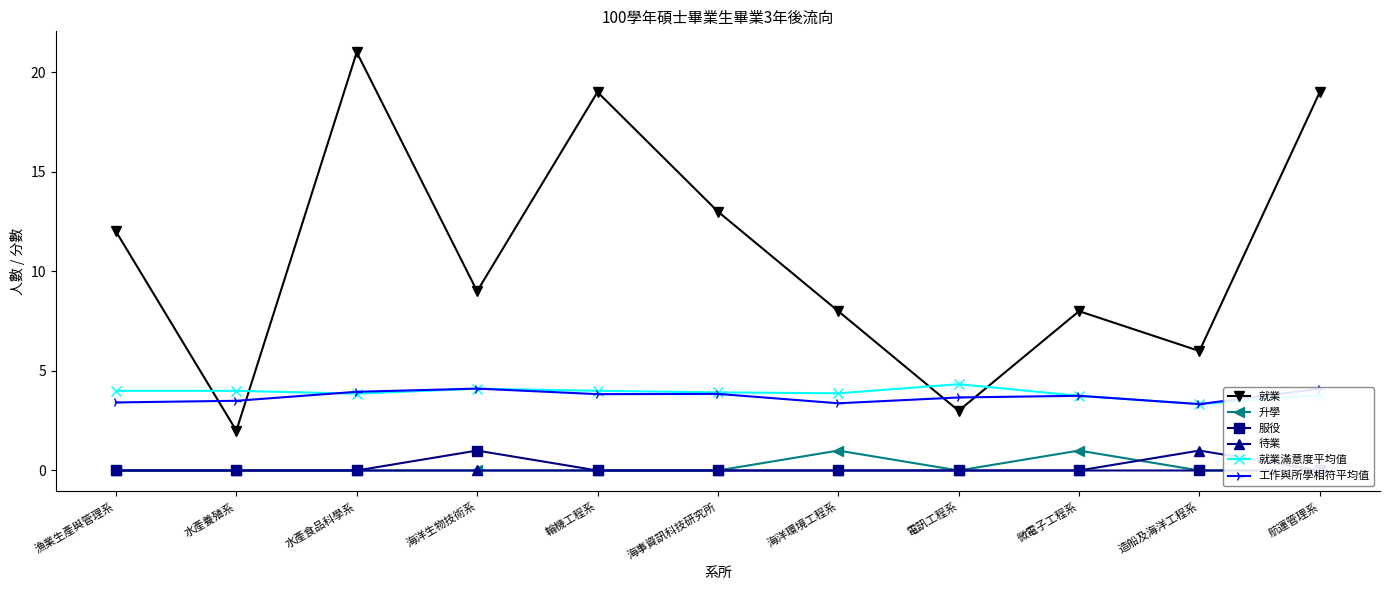

Count the number of categories in the chart.

11